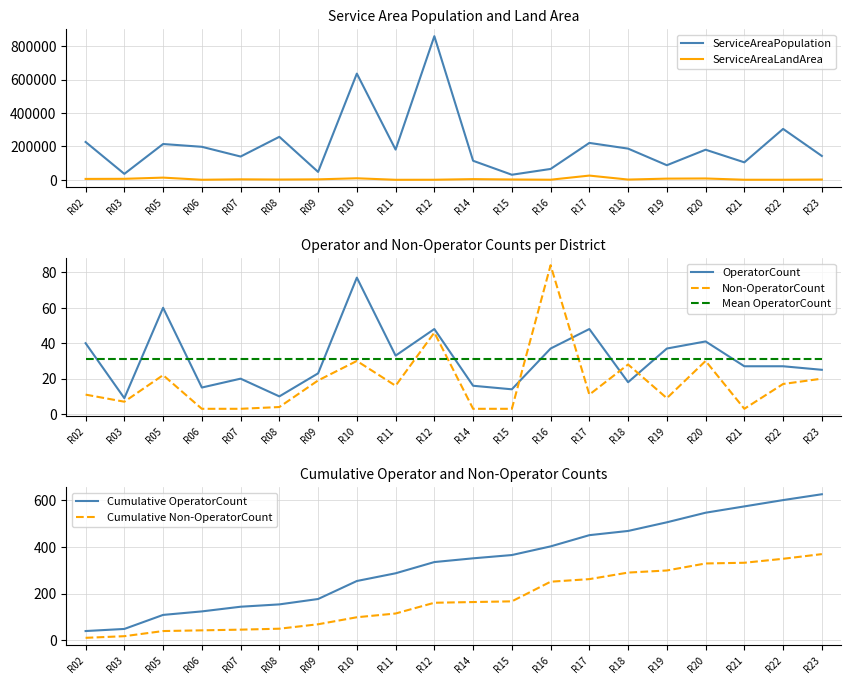

What is the maximum value for ServiceAreaLandArea?

25672.0